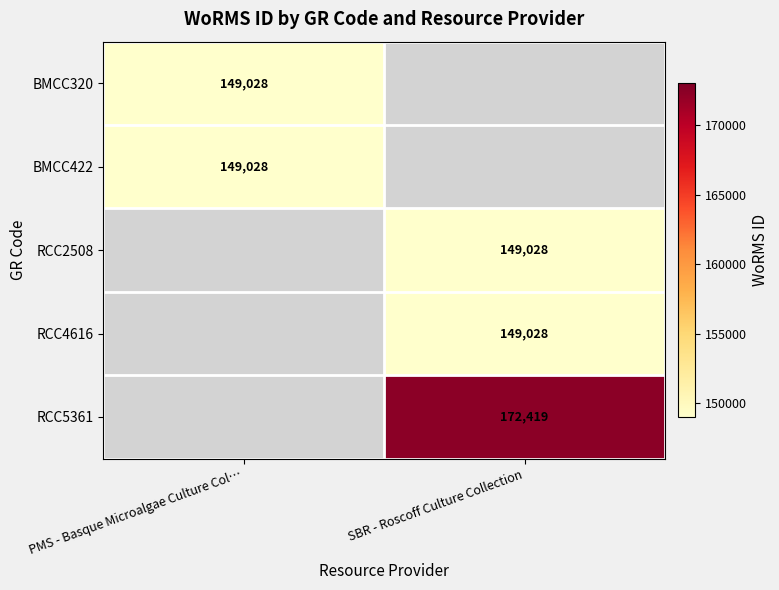

True or false: RCC2508 has a value of 234147.9 at SBR - Roscoff Culture Collection.

False